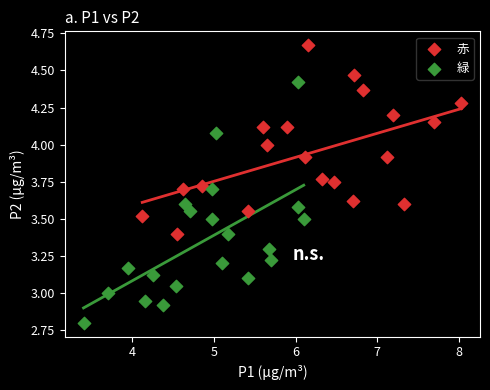

Which series has the widest spread of Y values?

緑